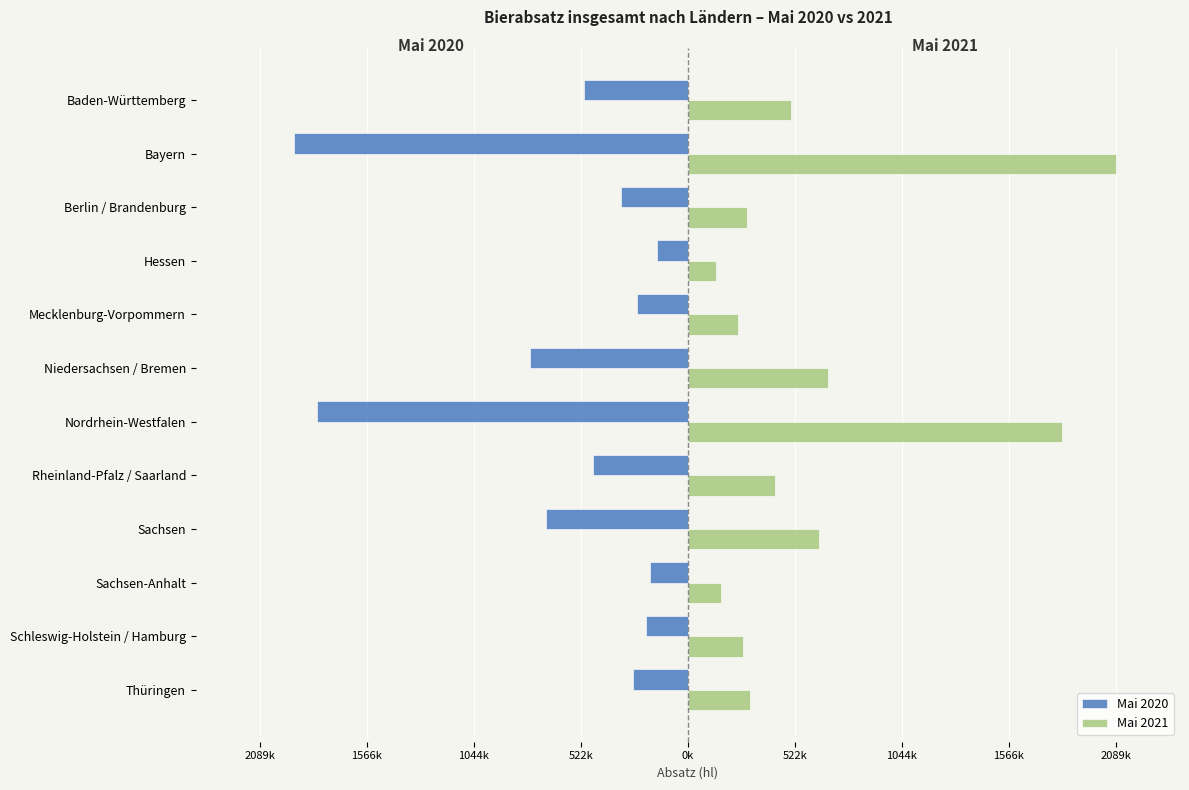

What are all the series names shown in the legend?

Mai 2020, Mai 2021